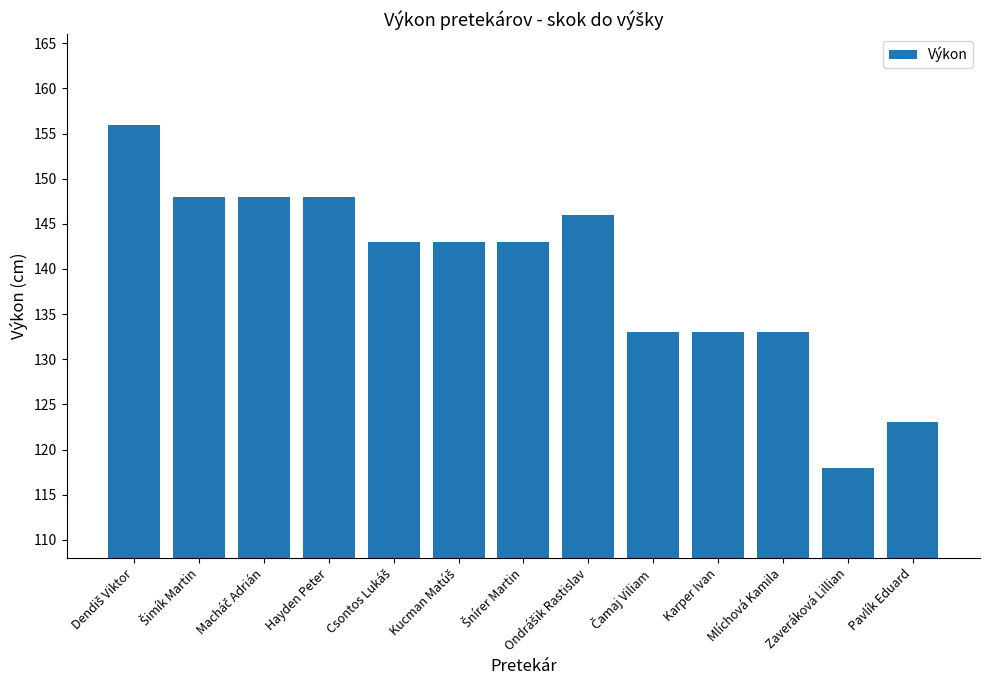

What is the change in value from Hayden Peter to Pavlík Eduard?

-25